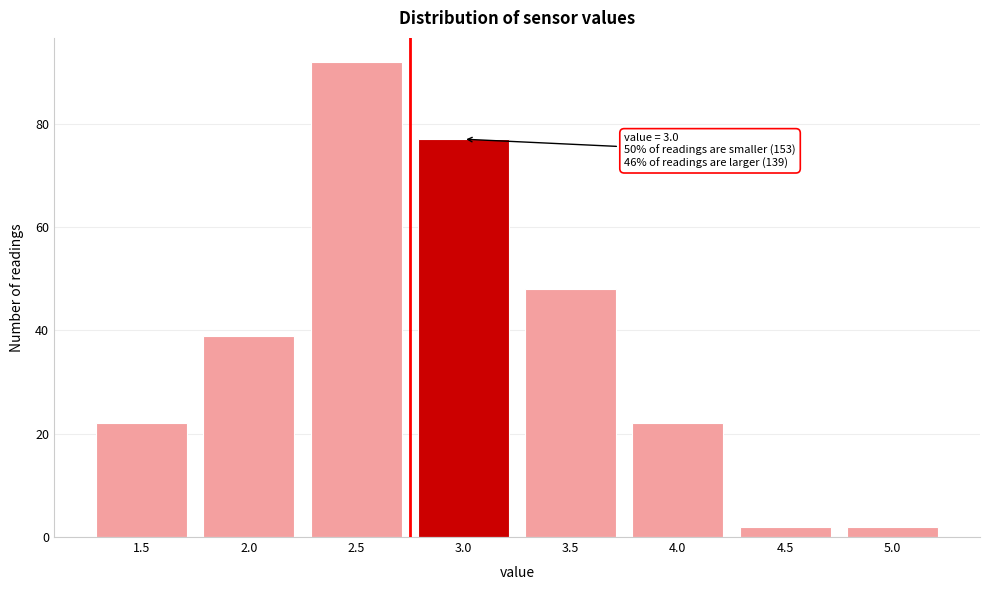

Reading left to right, list all the values displayed in this chart.

1.5=22	2.0=39	2.5=92	3.0=77	3.5=48	4.0=22	4.5=2	5.0=2